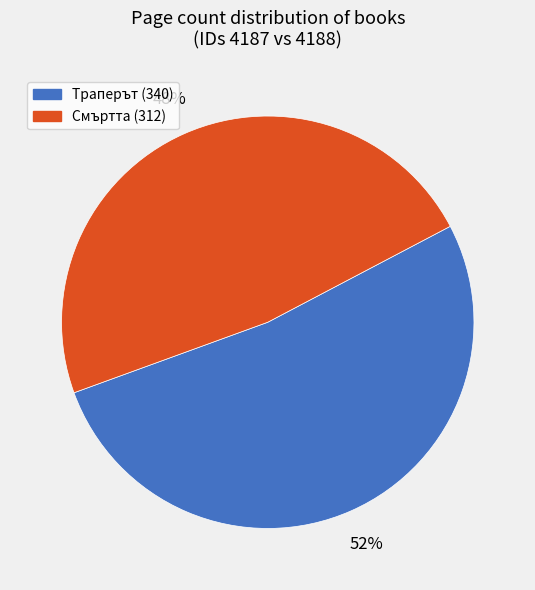

Do Траперът (340) and Смъртта (312) together represent more than half of the pie?

Yes